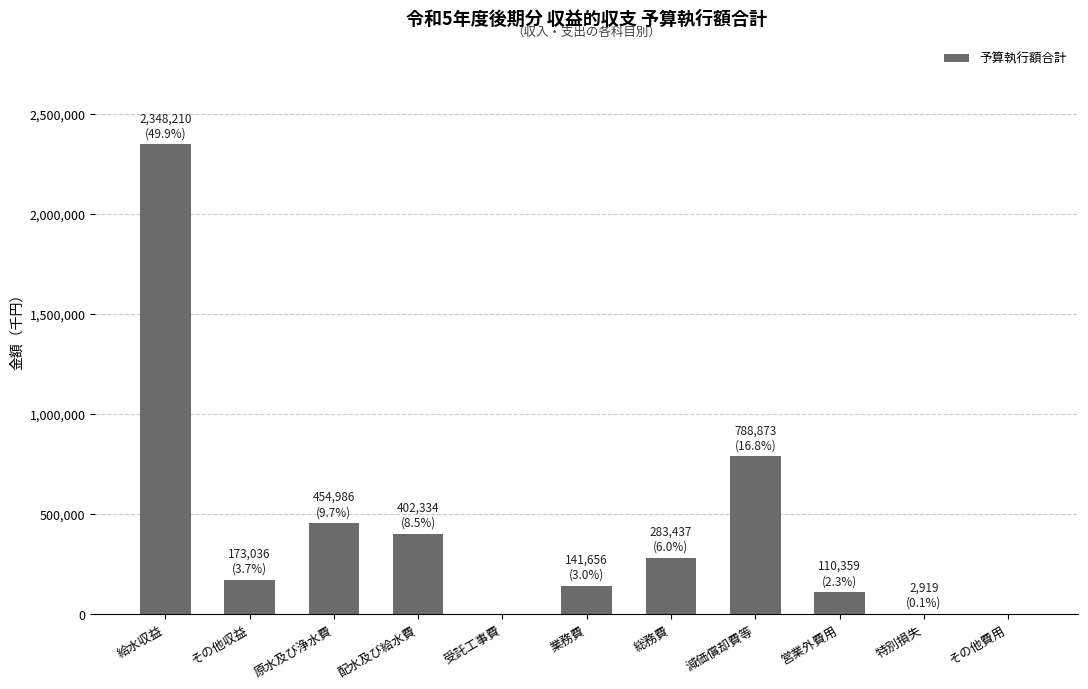

Is it true that the value at その他収益 is 308750?

False